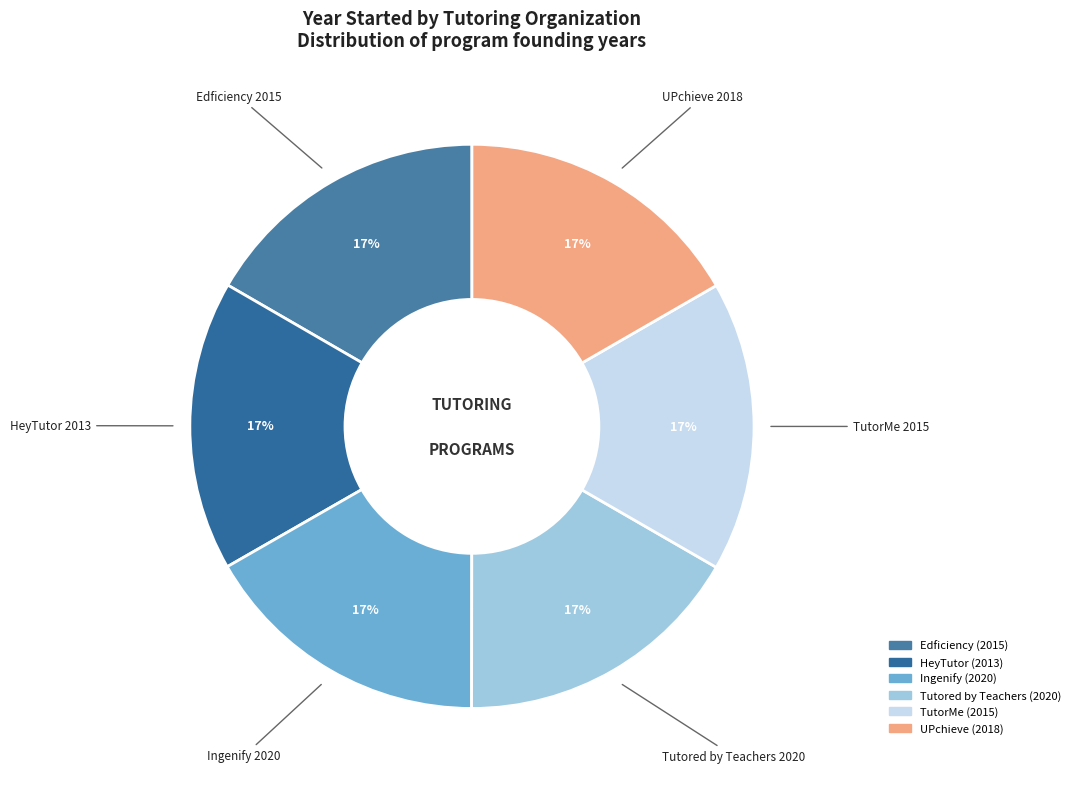

How many segments does this pie chart have?

6